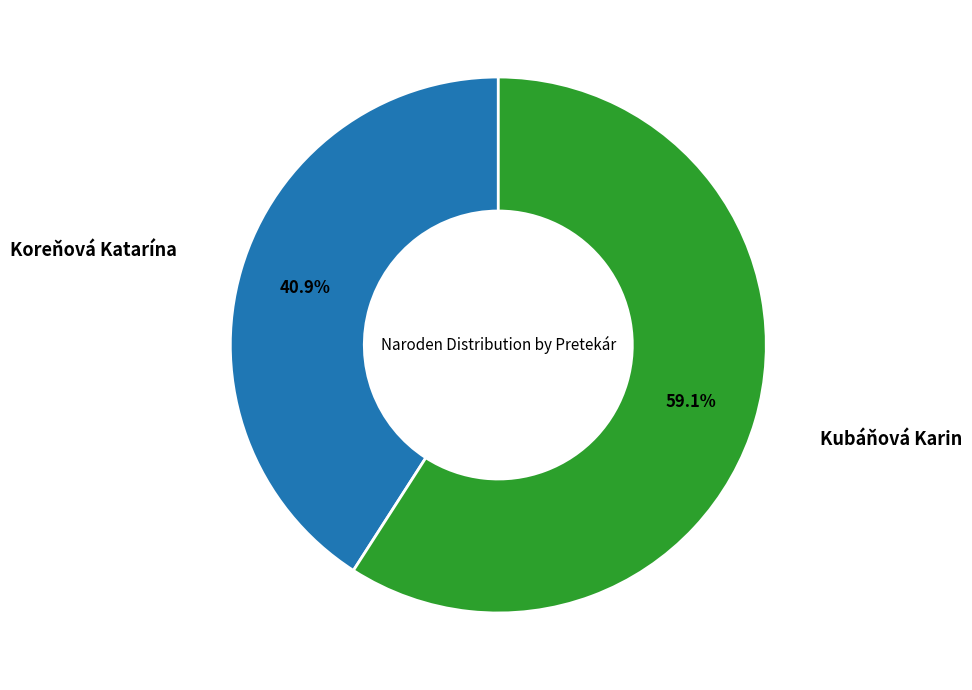

Is there a majority slice in this chart?

Yes